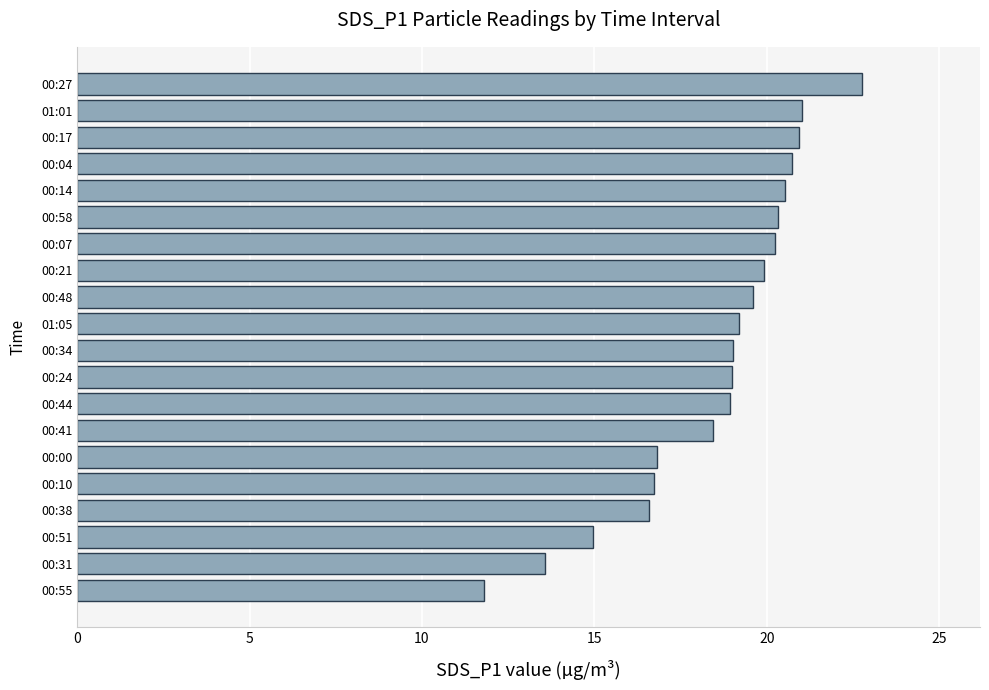

What is the sum of the values at 00:55 and 00:17?

32.7